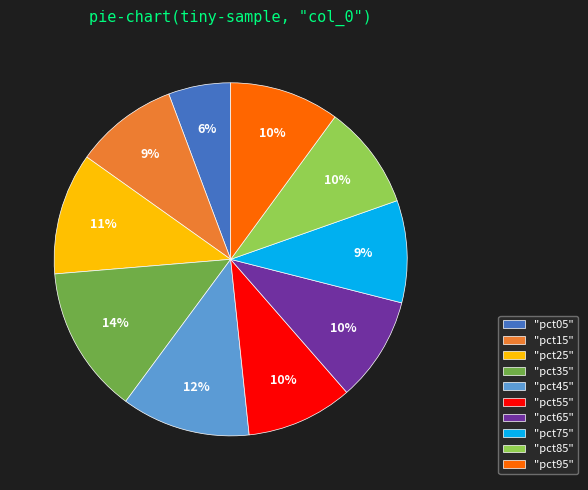

To the nearest percent, what percentage of the pie is "pct45"?

12%